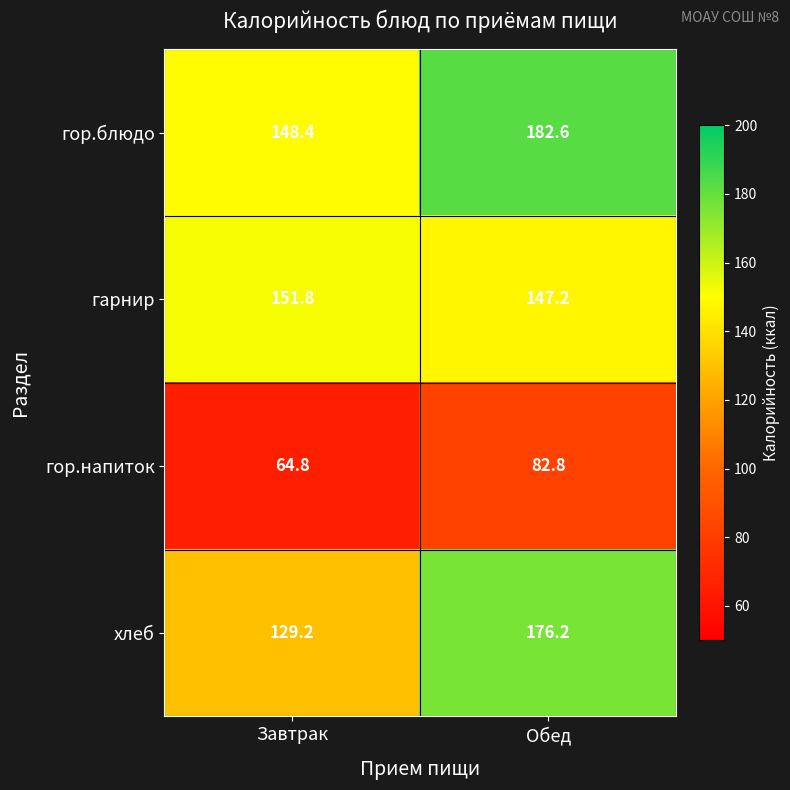

What value does the хлеб series have at Завтрак?

129.2